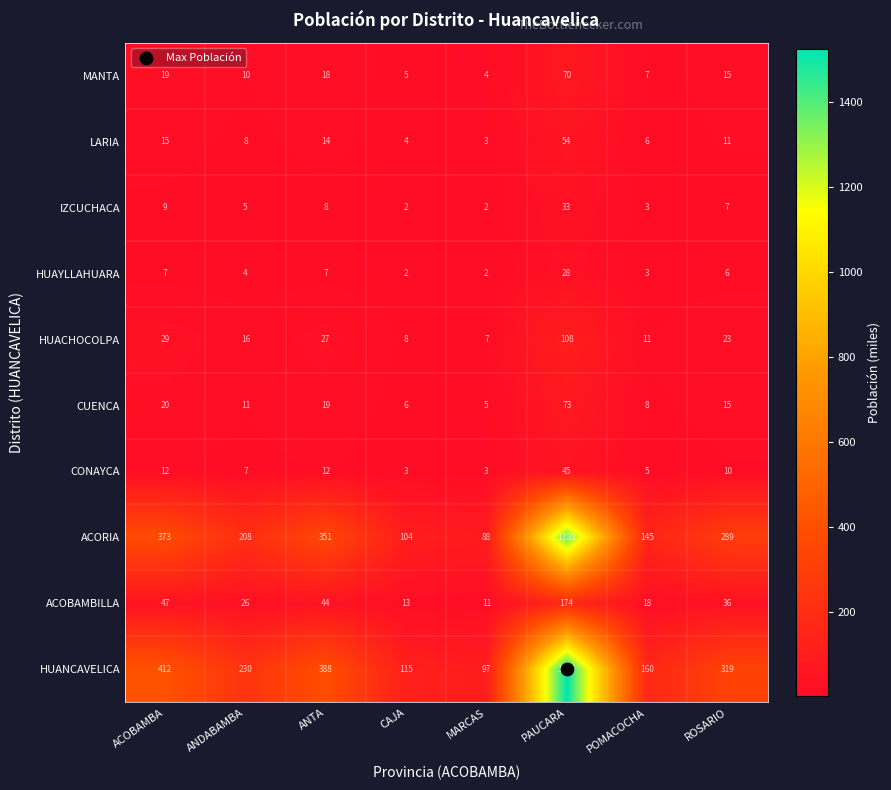

At which label does MANTA first exceed 15?

ACOBAMBA